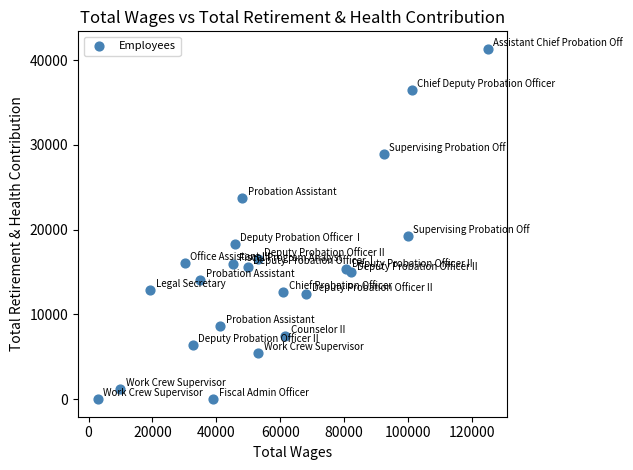

What Y value in the scatter plot is closest to 20669?

19248